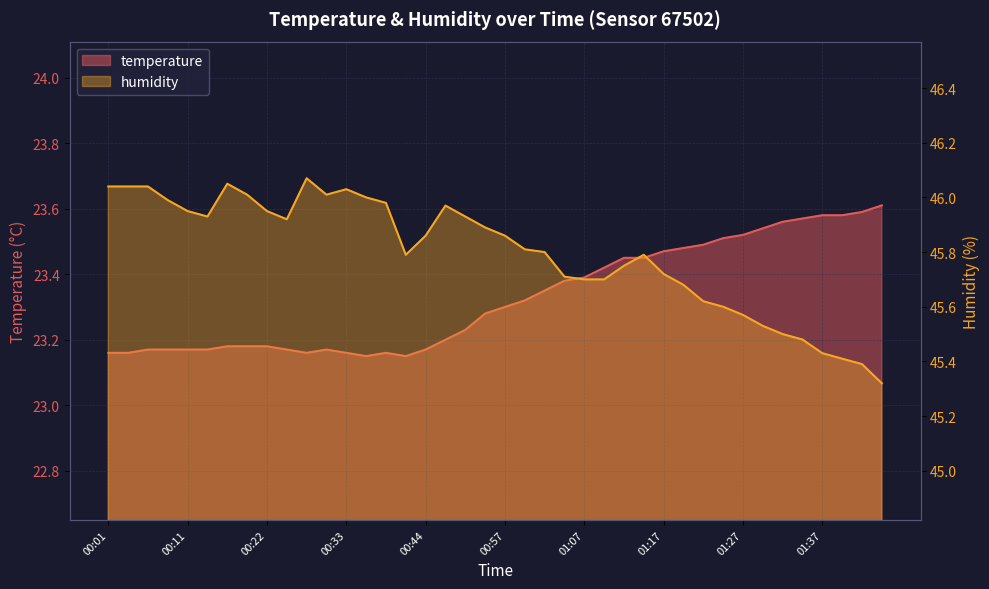

What position from the left is 01:27?

33